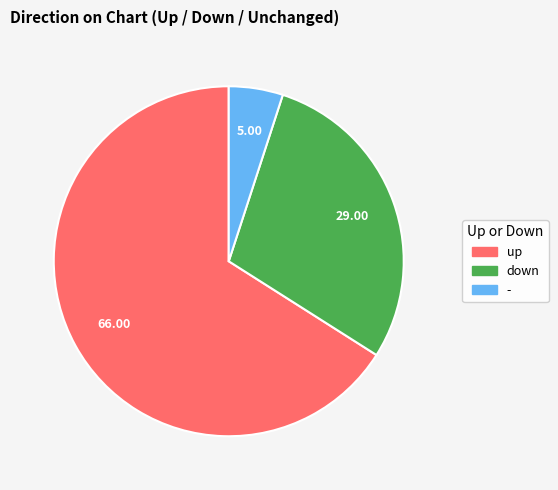

Which slice is the smallest?

-